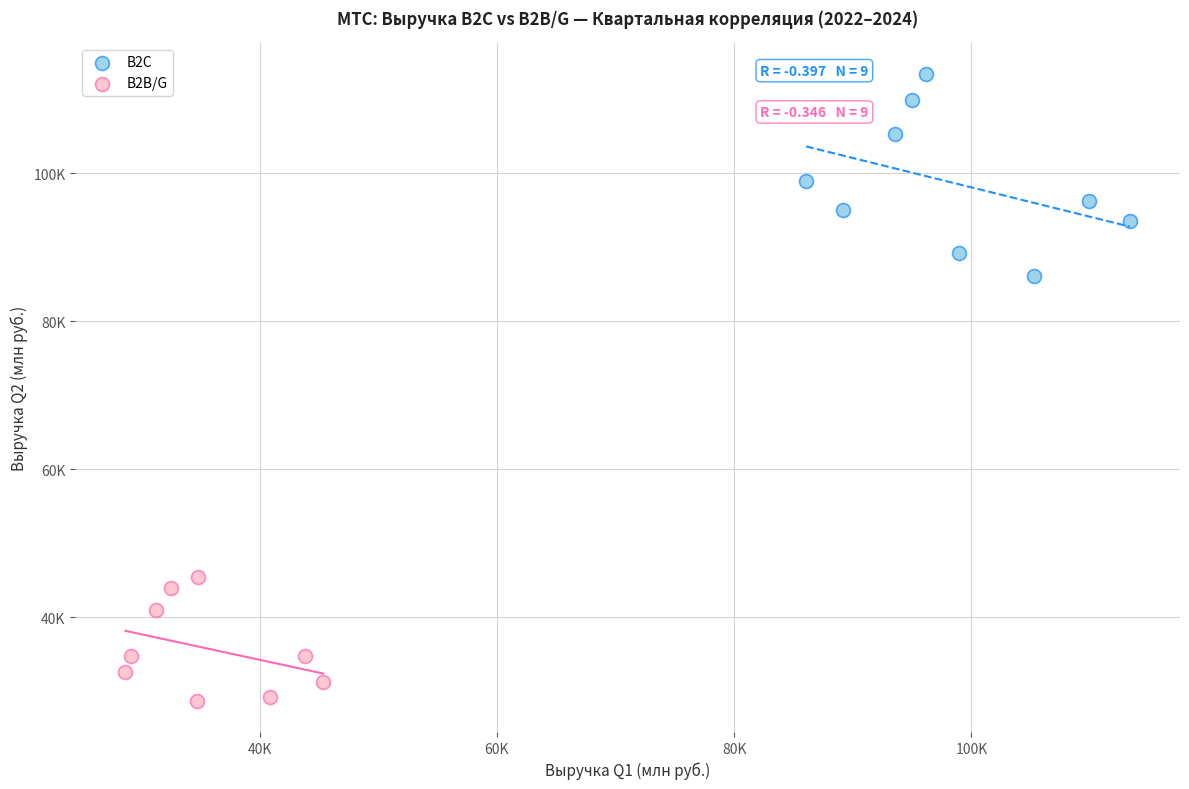

What are all the series names shown in the legend?

B2C, B2B/G